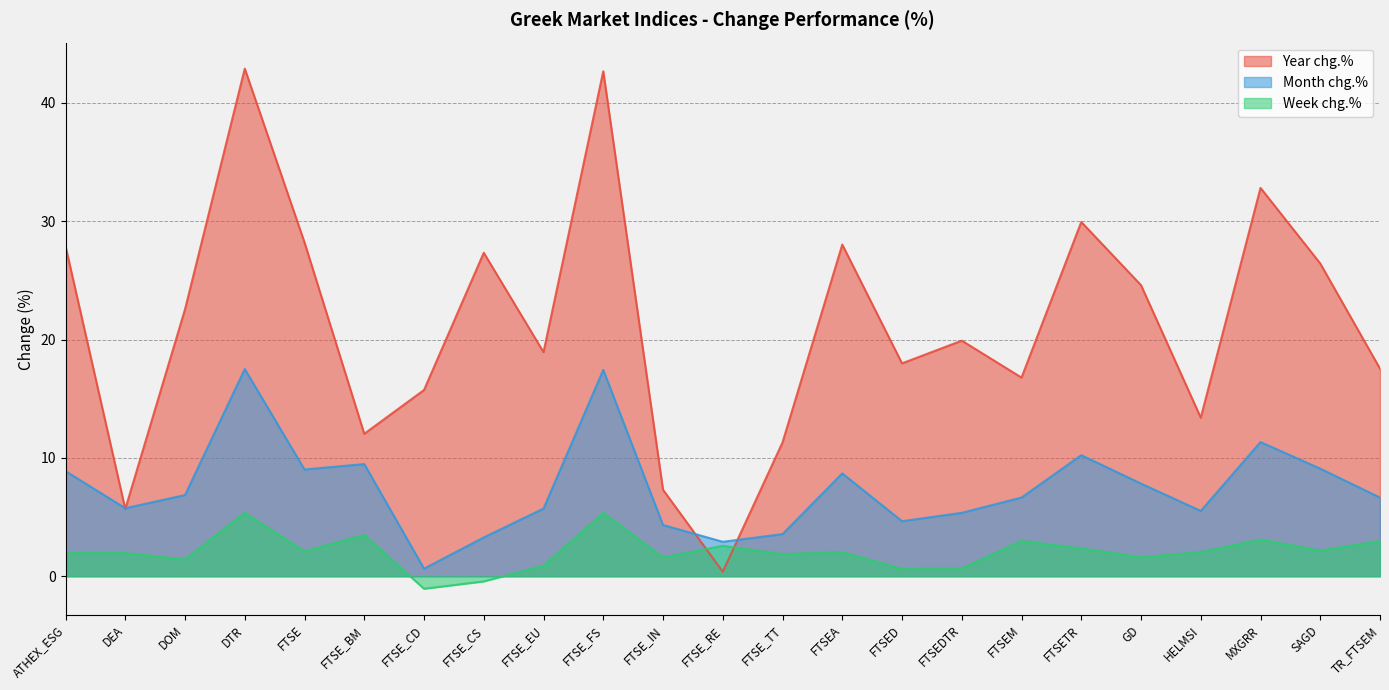

True or false: Week chg.% has a value of 1.3 at FTSE.

False